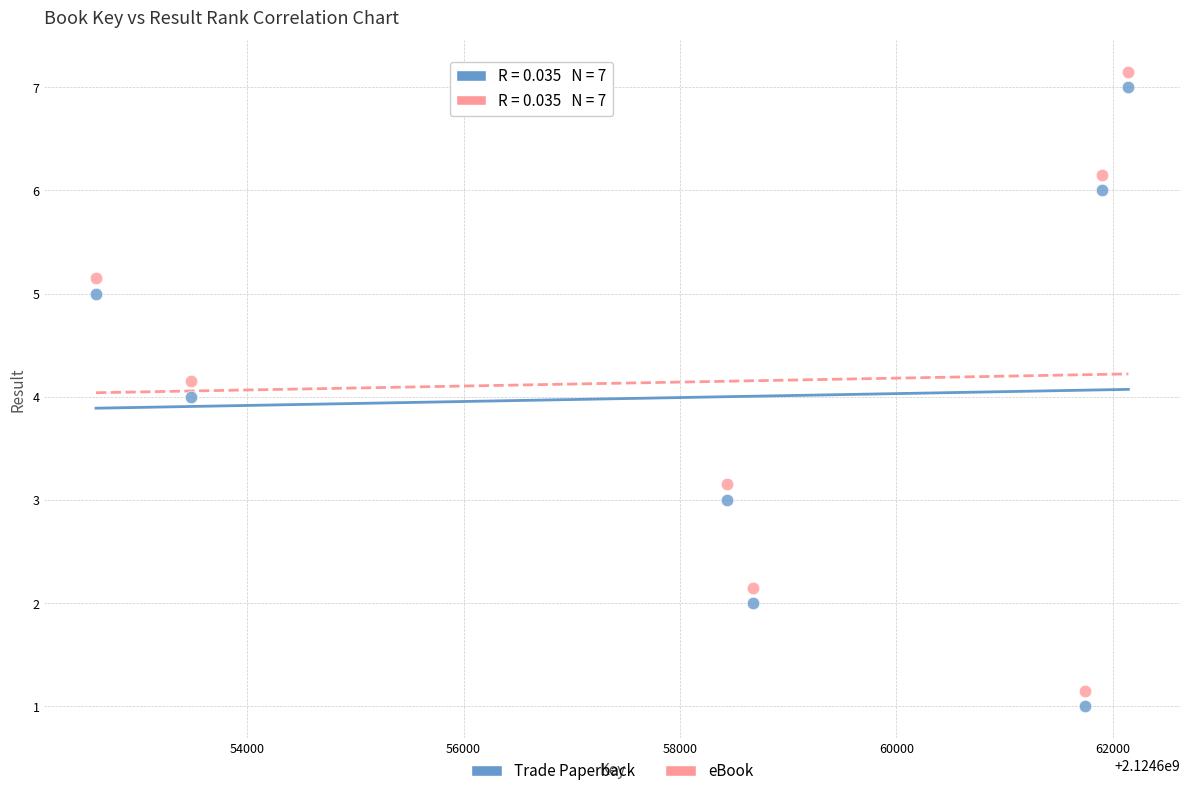

What are all the series names shown in the legend?

Trade Paperback, eBook